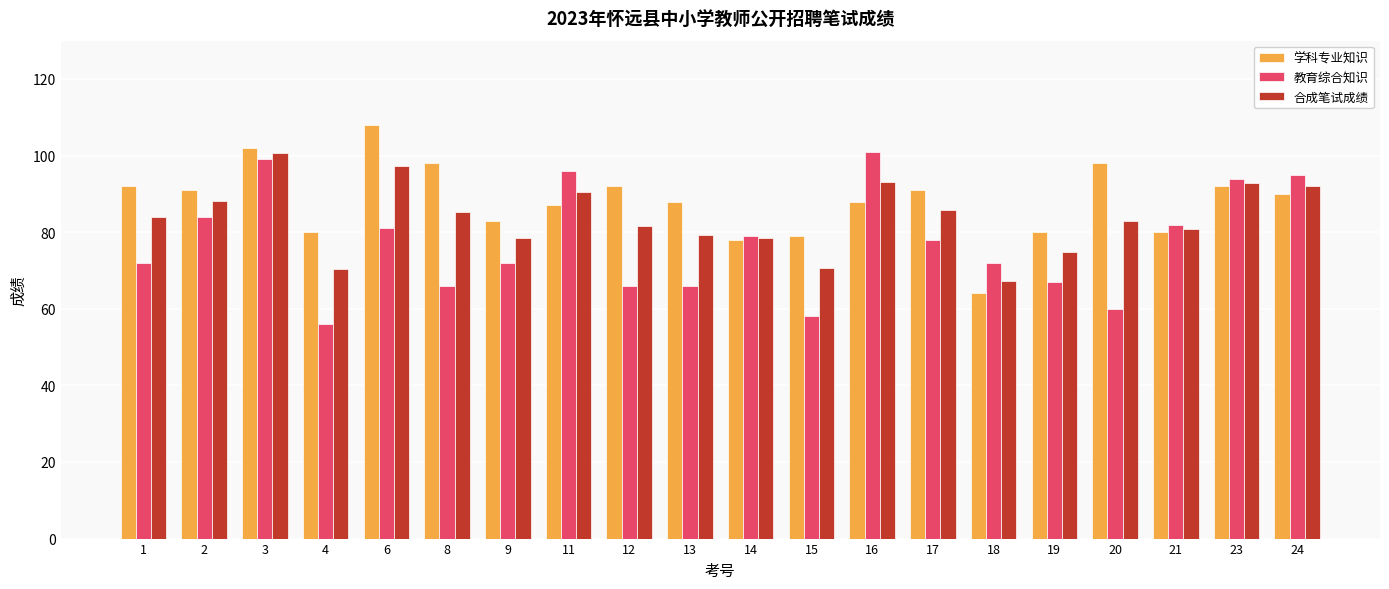

At which label does 教育综合知识 reach its minimum?

4